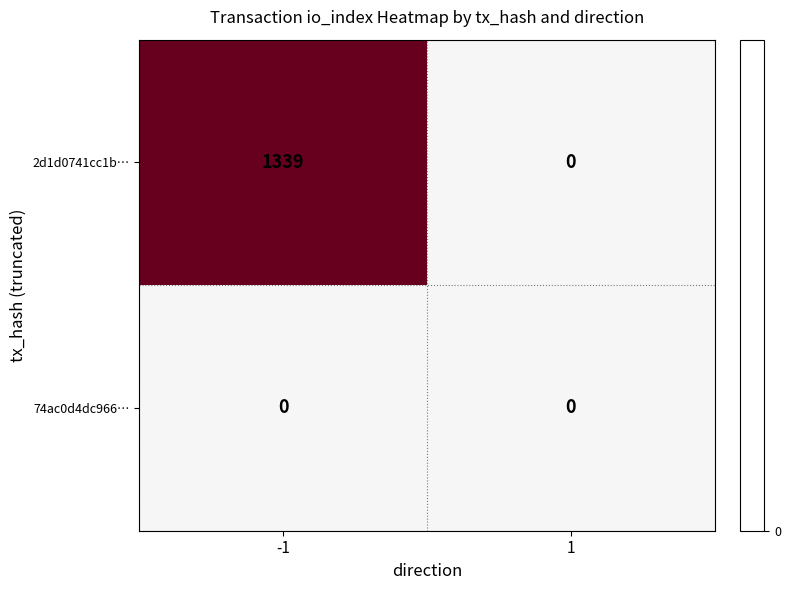

Which category has the highest value across all series?

-1